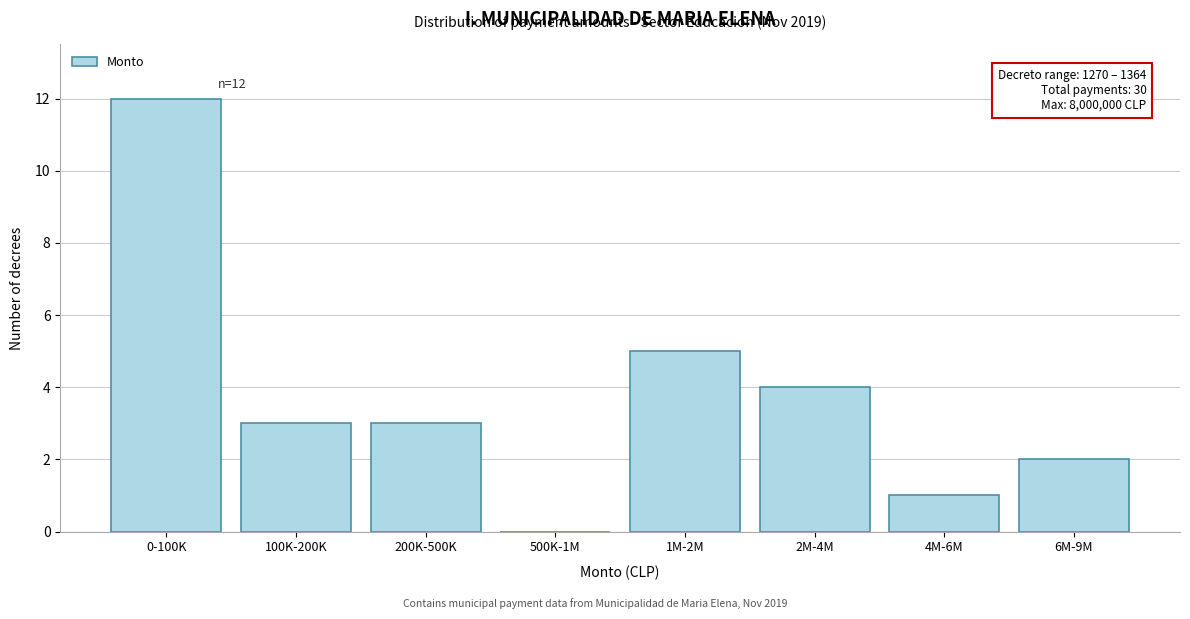

Reading right to left, extract all data points from this chart.

6M-9M=2	4M-6M=1	2M-4M=4	1M-2M=5	500K-1M=0	200K-500K=3	100K-200K=3	0-100K=12